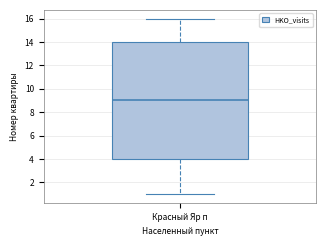

Read this box plot against the y-axis: the position of the median line, the range covered by the box, and the ends of both whiskers. The values are not printed on the chart, so give them approximately, as read against the axis.

median 9, box 4 to 14, whiskers 1 to 16